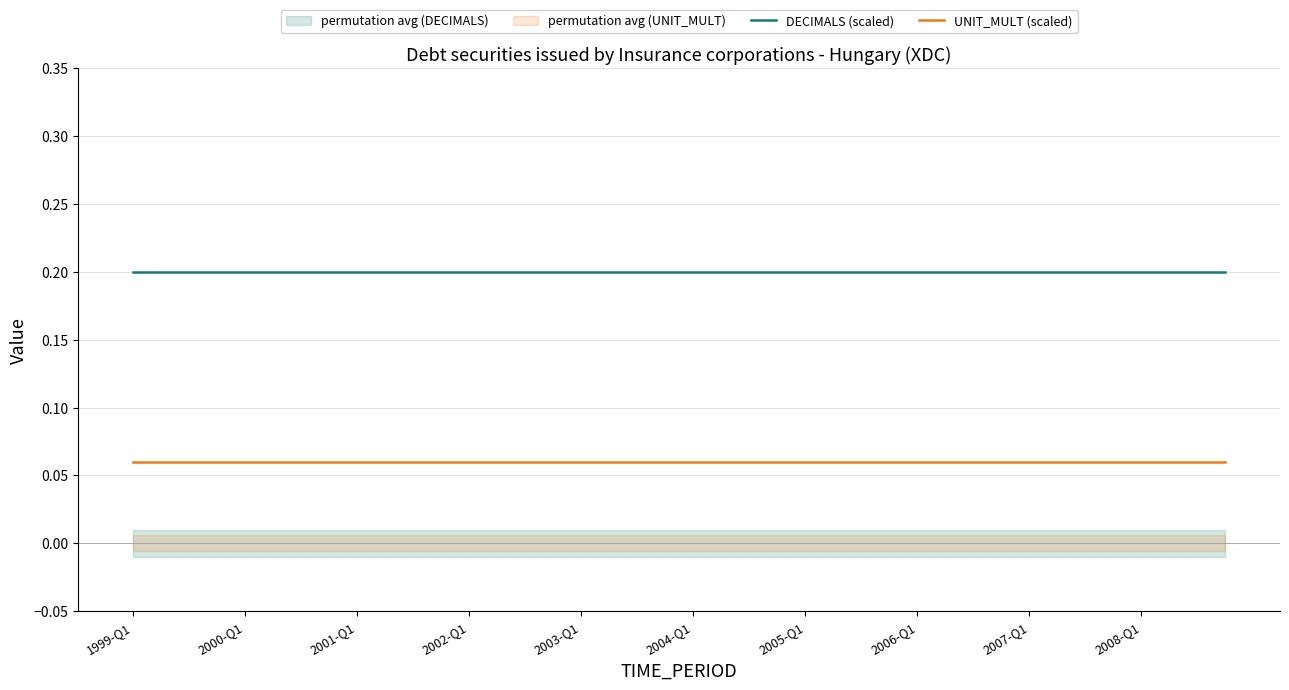

True or false: DECIMALS (scaled) and UNIT_MULT (scaled) intersect in this chart.

False